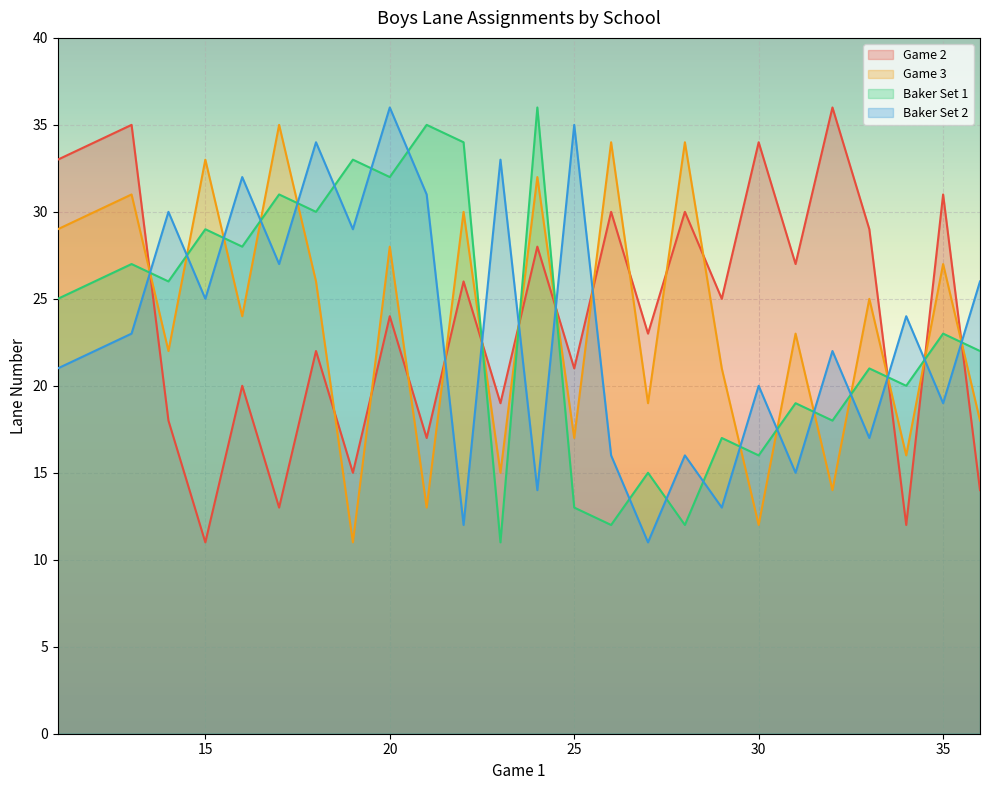

Which series has the largest total across all categories?

Game 2